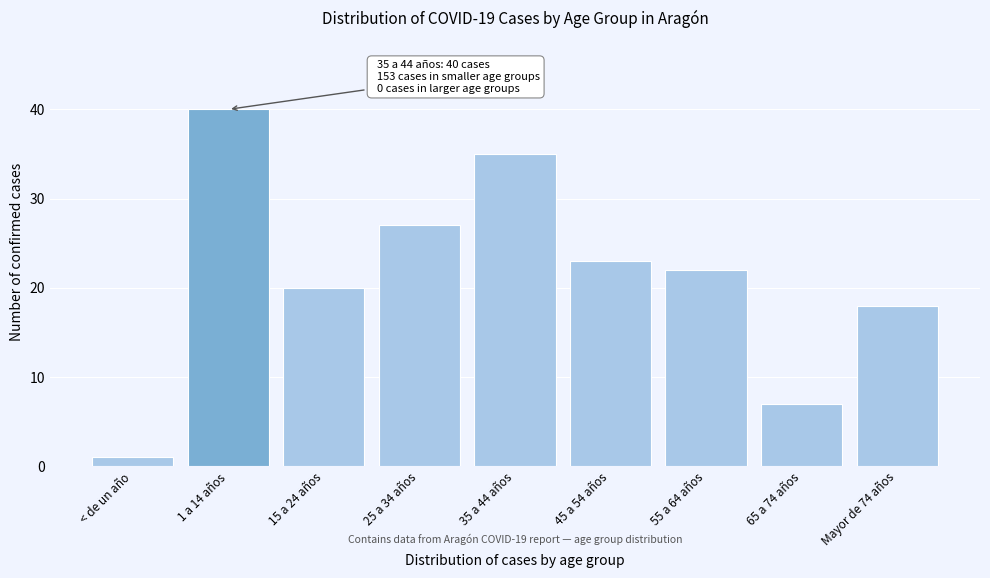

Reading right to left, what are all the values shown in this chart?

Mayor de 74 años=18	65 a 74 años=7	55 a 64 años=22	45 a 54 años=23	35 a 44 años=35	25 a 34 años=27	15 a 24 años=20	1 a 14 años=40	< de un año=1